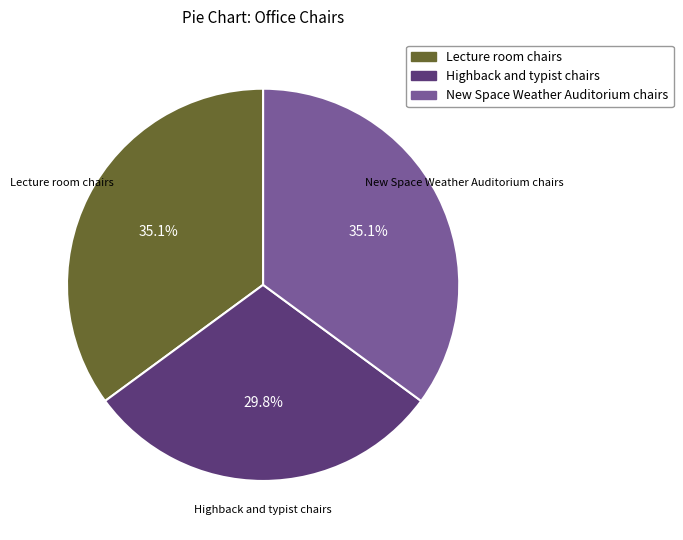

Is Highback and typist chairs the majority of the pie?

No